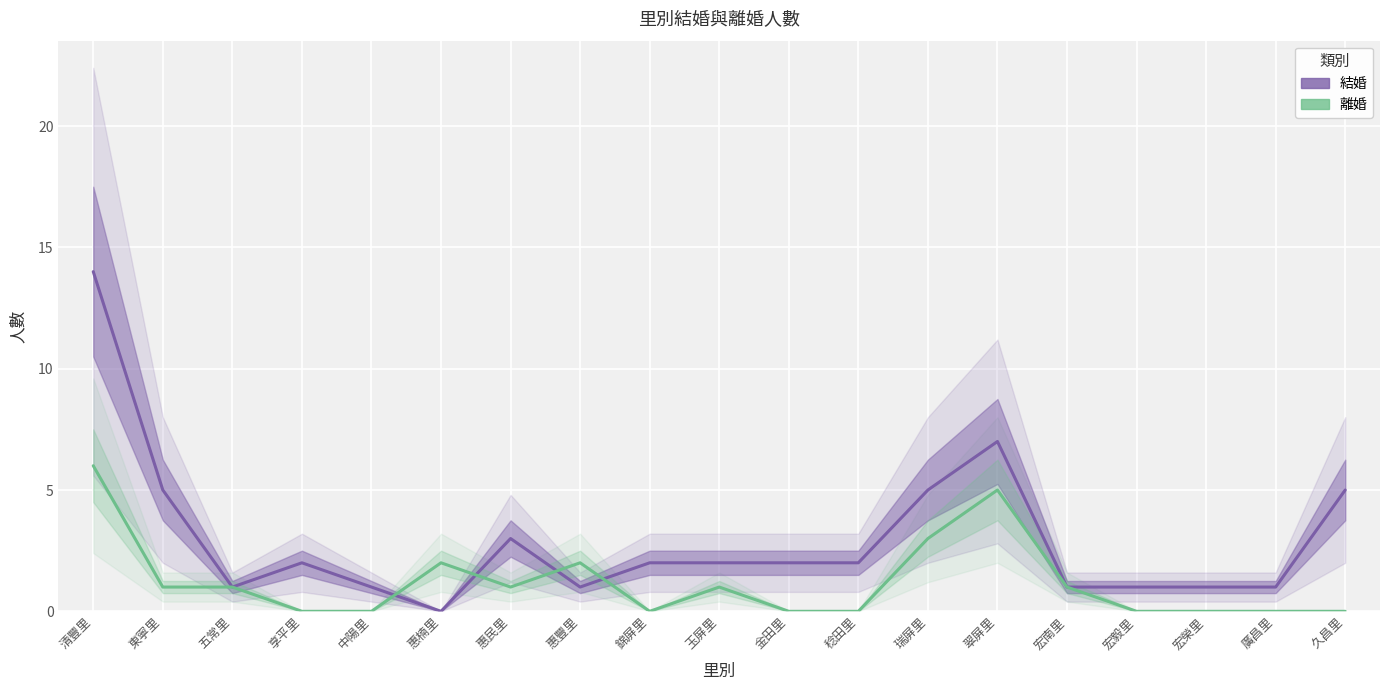

What is the spread (max minus min) of values at 稔田里?

2